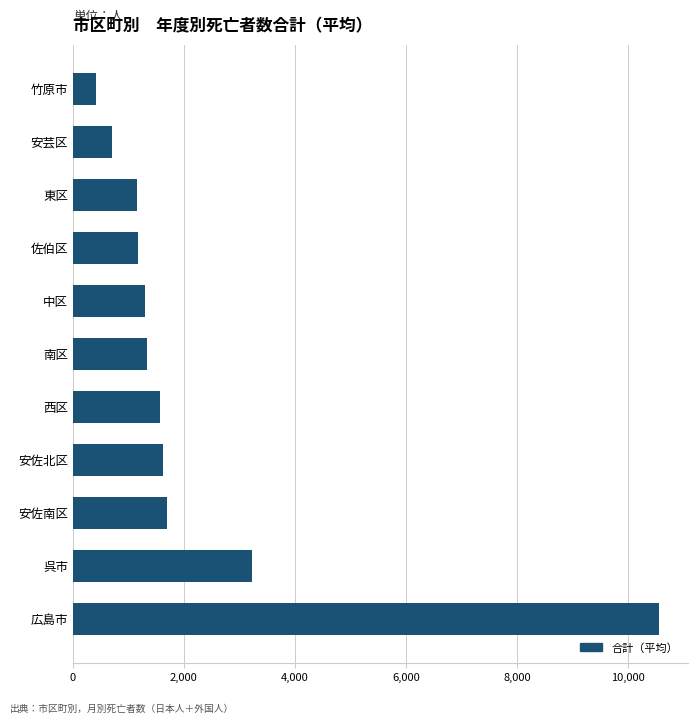

Between 安佐北区 and 南区, which is larger?

安佐北区